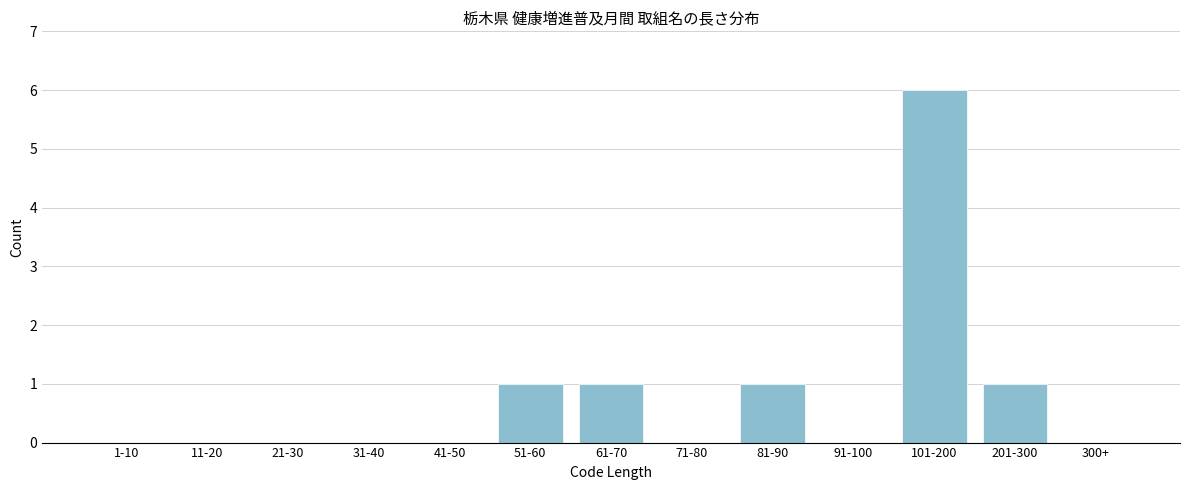

Reading left to right, extract all data points from this chart.

1-10=0	11-20=0	21-30=0	31-40=0	41-50=0	51-60=1	61-70=1	71-80=0	81-90=1	91-100=0	101-200=6	201-300=1	300+=0